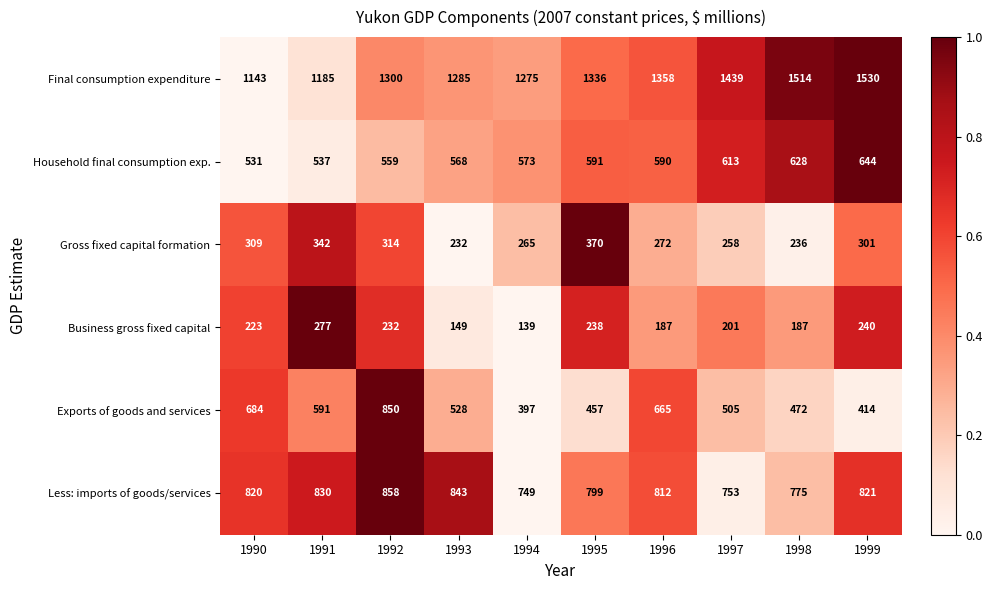

What is the minimum value shown in the chart?

139